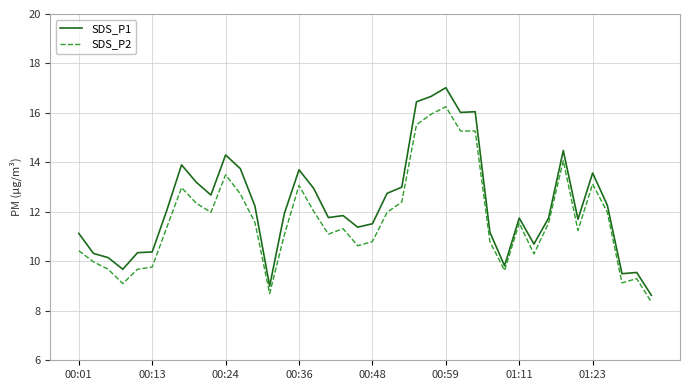

Which series has the largest range (max minus min)?

SDS_P1